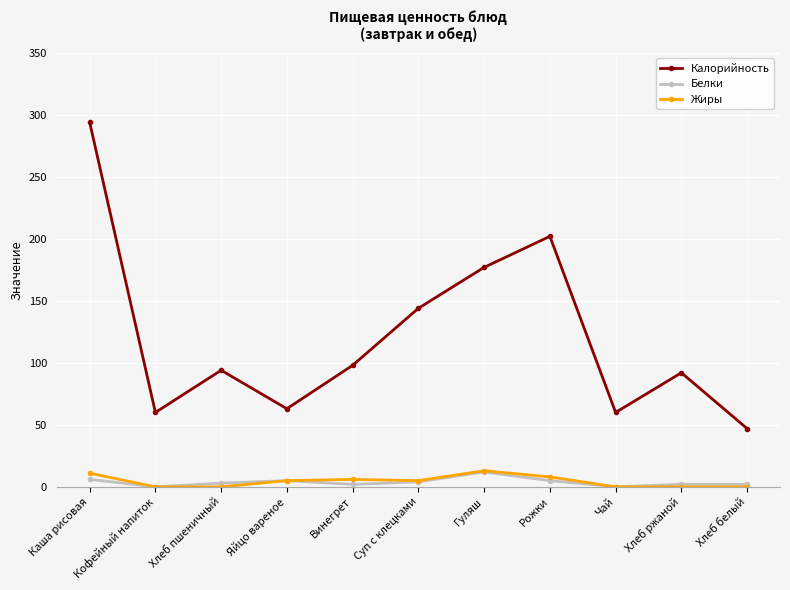

What is the total value across all series at Каша рисовая?

311